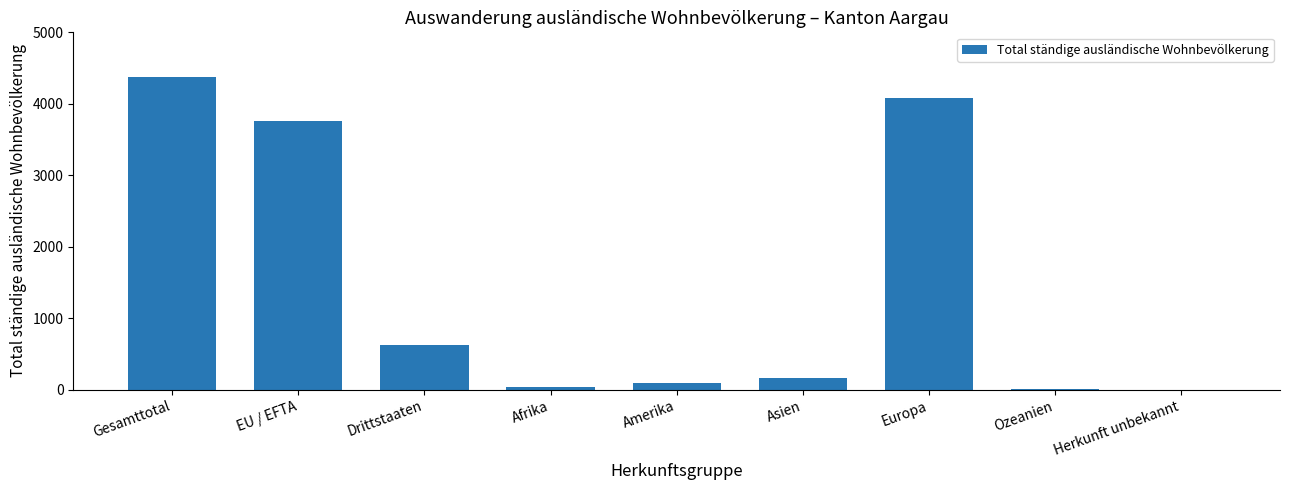

Between Afrika and Europa, which is larger?

Europa